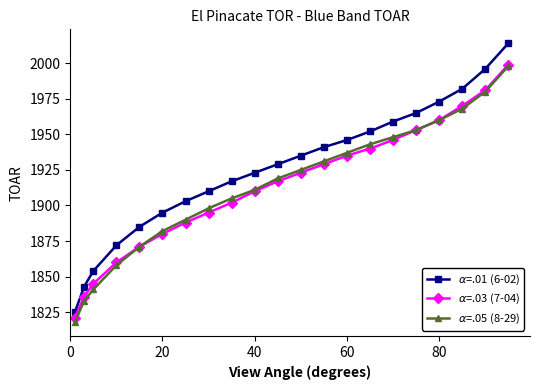

What is the smallest value displayed?

1818